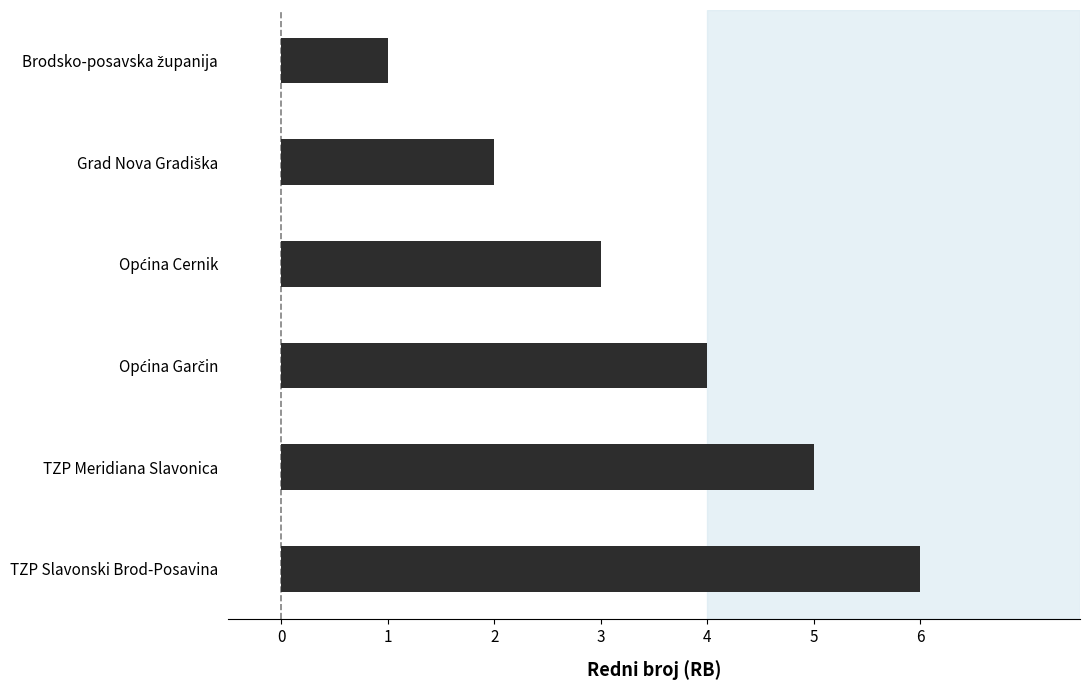

What position from the bottom is TZP Slavonski Brod-Posavina?

1